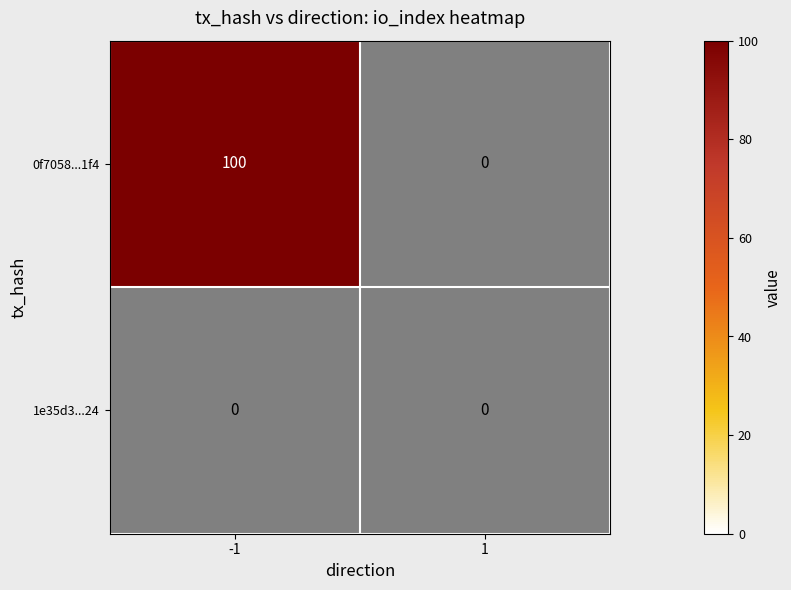

Read the 0f7058...1f4 value at -1, to the nearest 5.

100